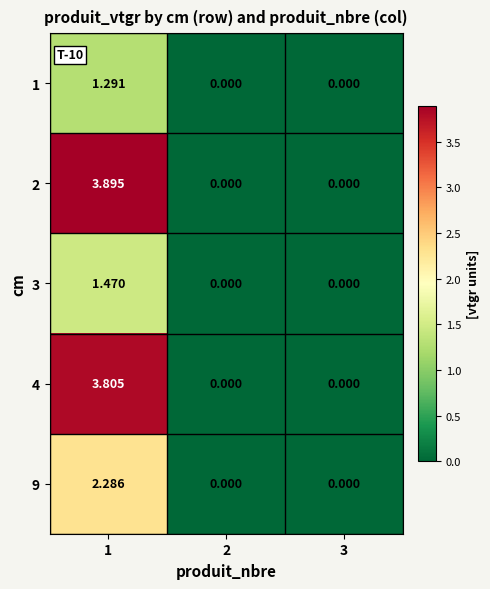

Reading left to right, transcribe all the data shown in this chart.

1: 1=1.3	2=0.0	3=0.0
2: 1=3.9	2=0.0	3=0.0
3: 1=1.5	2=0.0	3=0.0
4: 1=3.8	2=0.0	3=0.0
9: 1=2.3	2=0.0	3=0.0